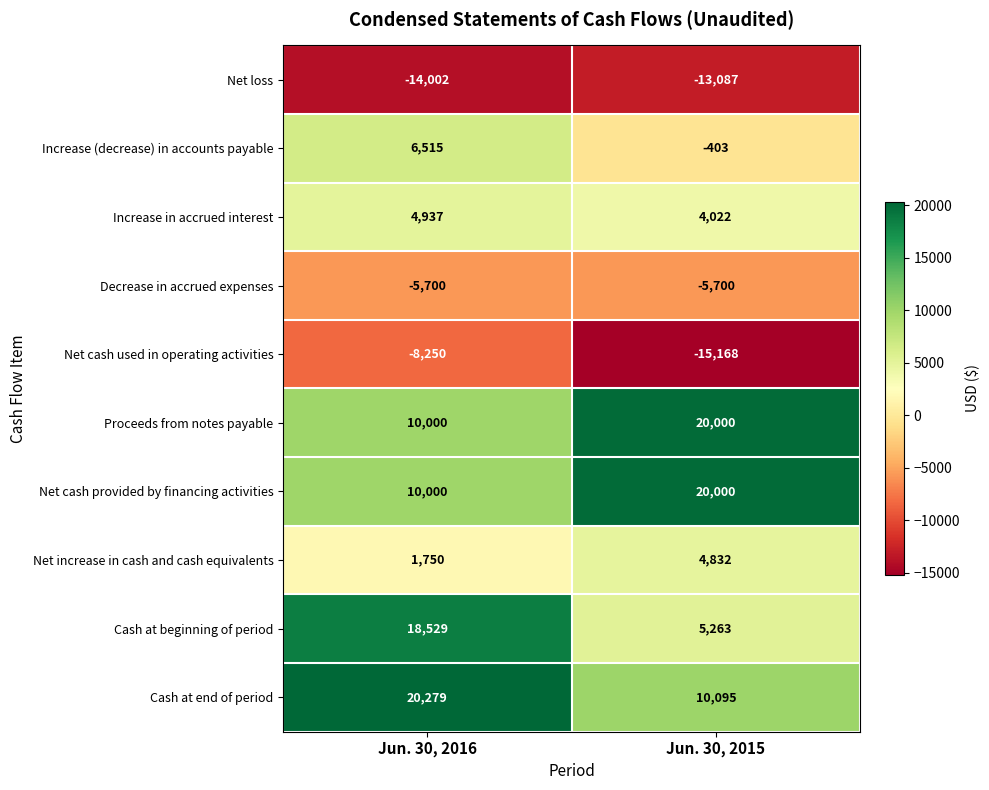

Read the Cash at beginning of period value at Jun. 30, 2016, to the nearest 10.

18530